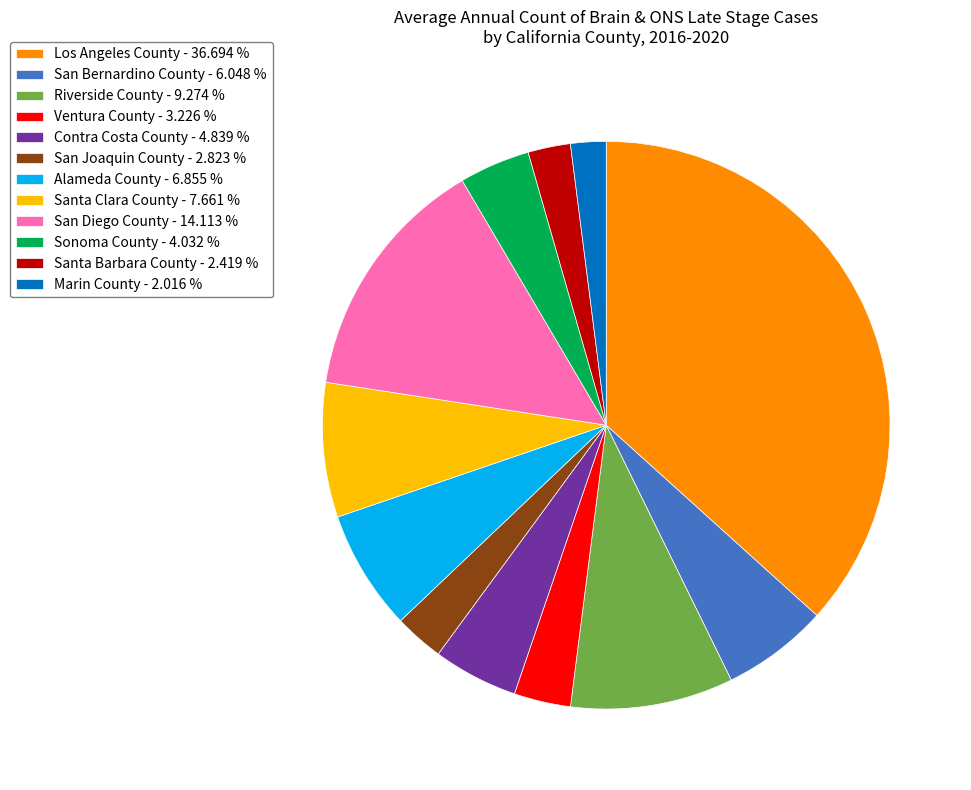

How many segments does this pie chart have?

12